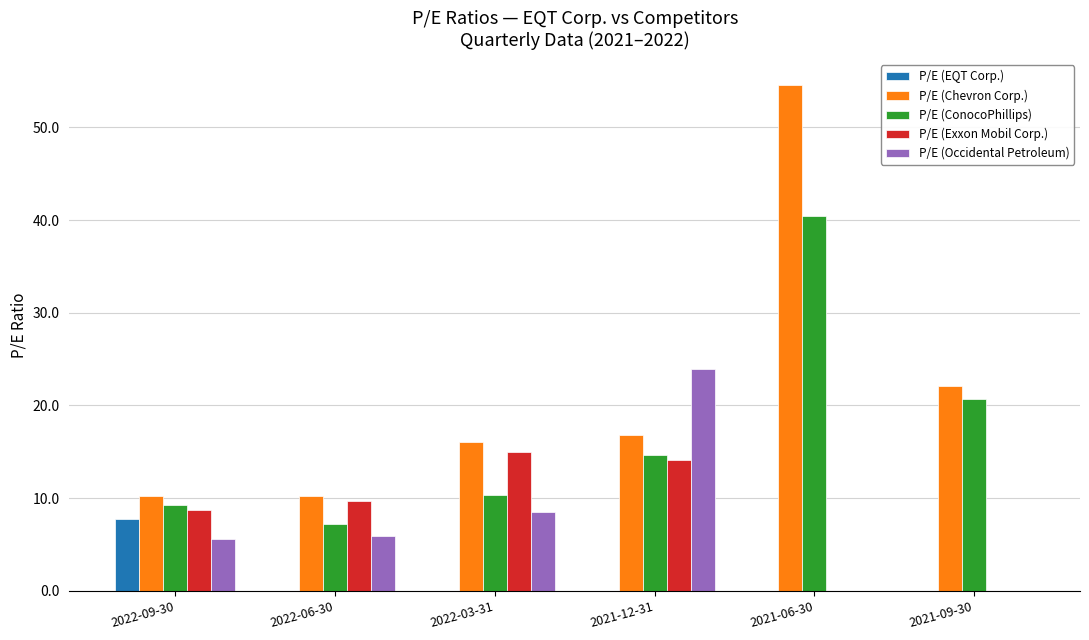

What are all the series names shown in the legend?

P/E (EQT Corp.), P/E (Chevron Corp.), P/E (ConocoPhillips), P/E (Exxon Mobil Corp.), P/E (Occidental Petroleum)